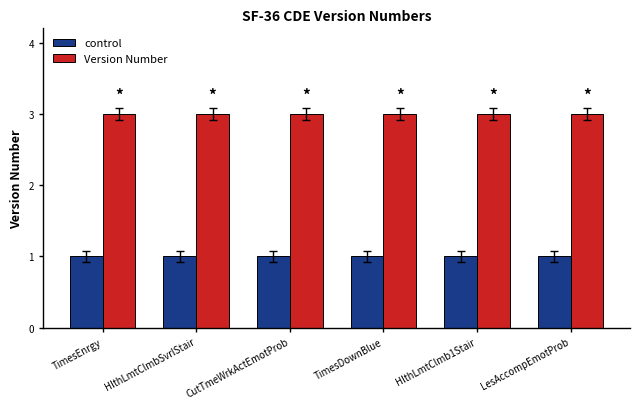

Which series has the largest total across all categories?

Version Number